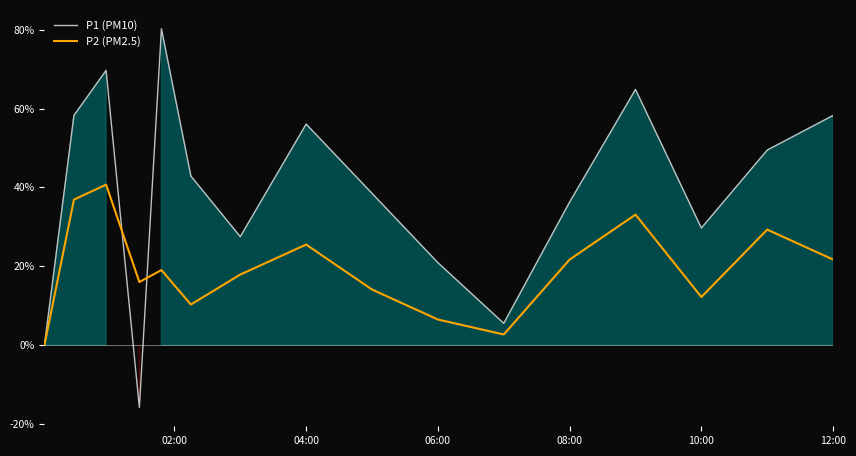

Rank the series by their maximum value, from lowest to highest.

P2 (PM2.5), P1 (PM10)